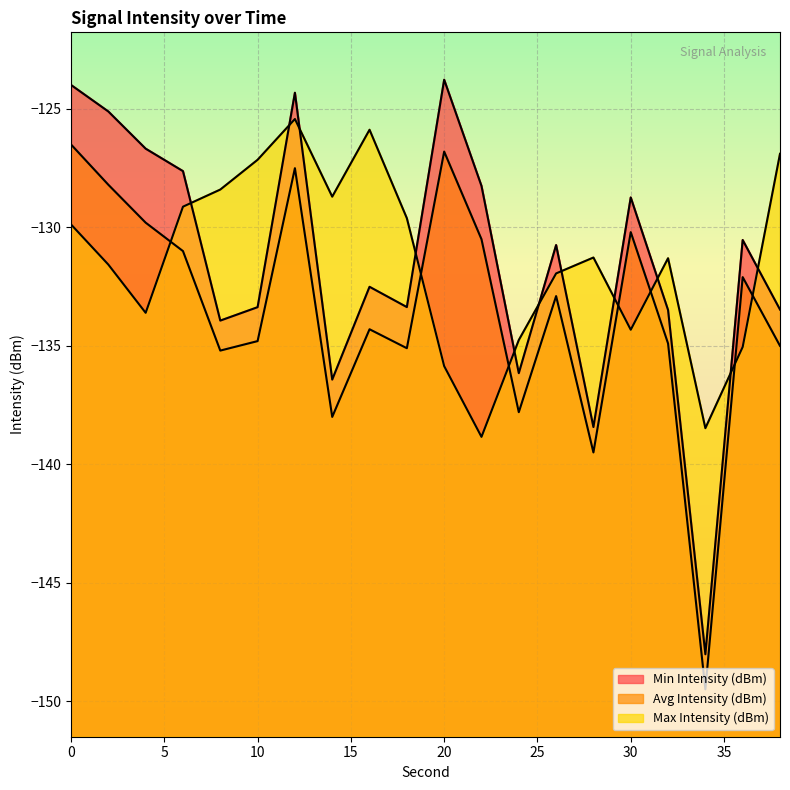

What is the maximum value shown in the chart?

-123.8